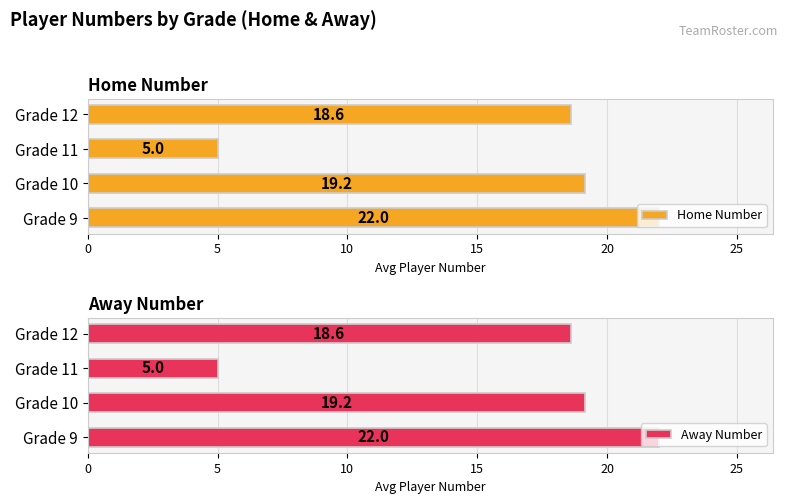

Reading right to left, transcribe all the data shown in this chart.

Home Number: 18.6	5.0	19.2	22.0
Away Number: 18.6	5.0	19.2	22.0